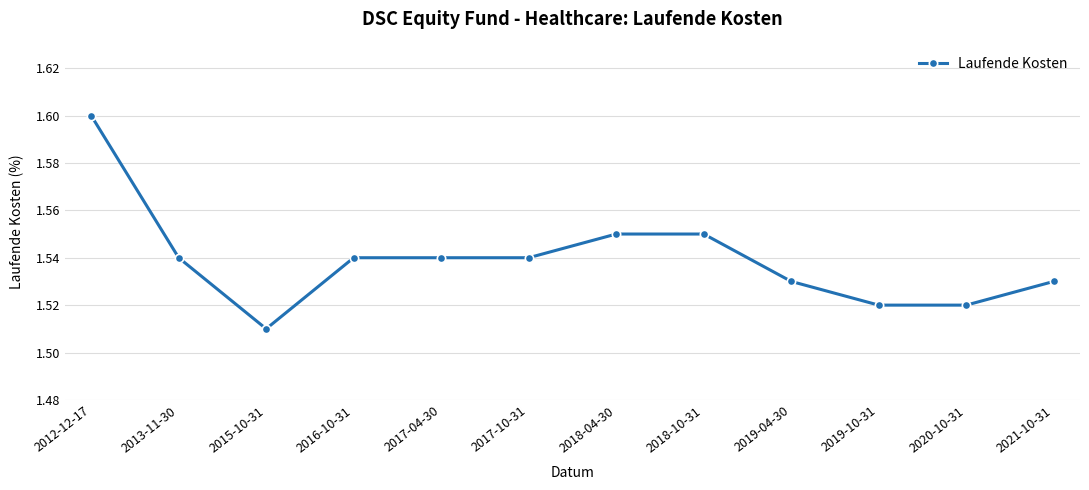

Between 2016-10-31 and 2018-10-31, which is larger?

2018-10-31